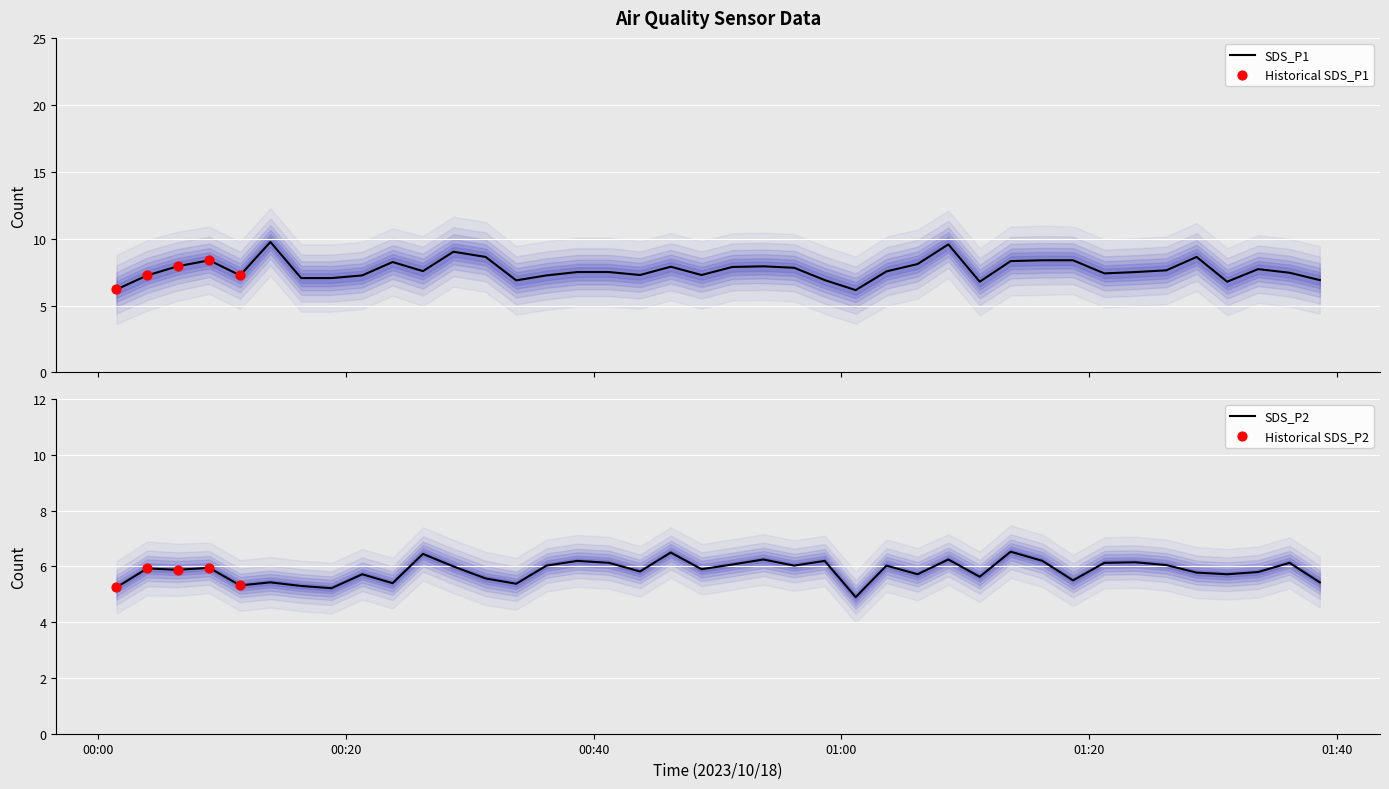

Which series has the largest total across all categories?

SDS_P1